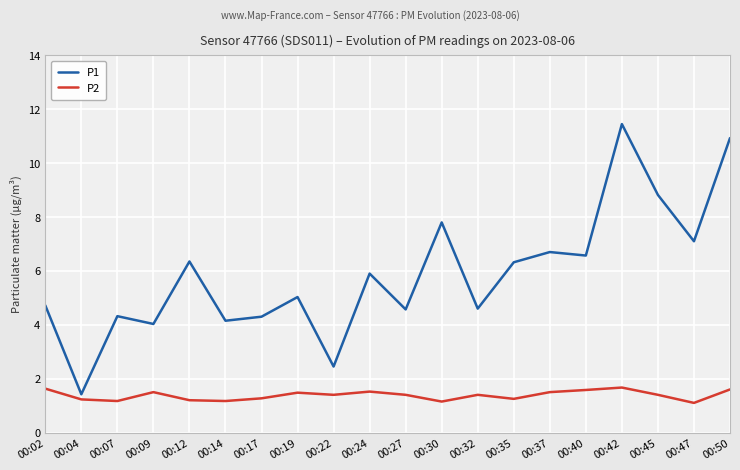

Which category has the highest value in the P1 series?

00:42